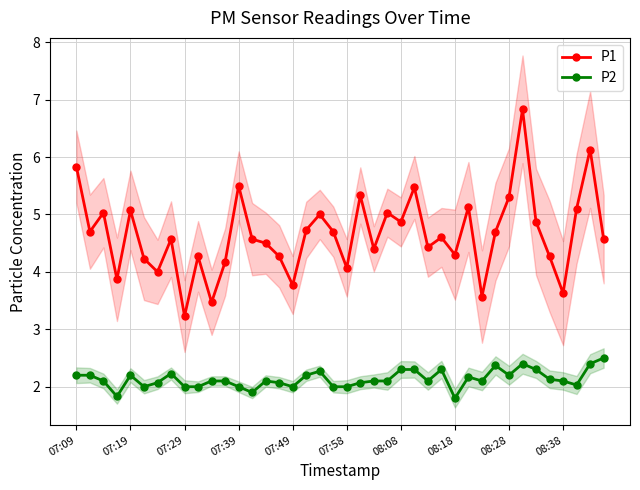

Which series has the widest spread of values?

P1